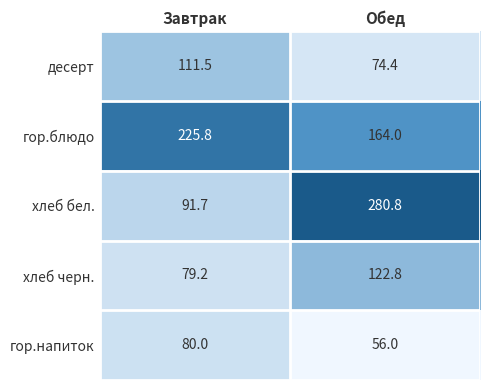

What is the minimum value shown in the chart?

56.0